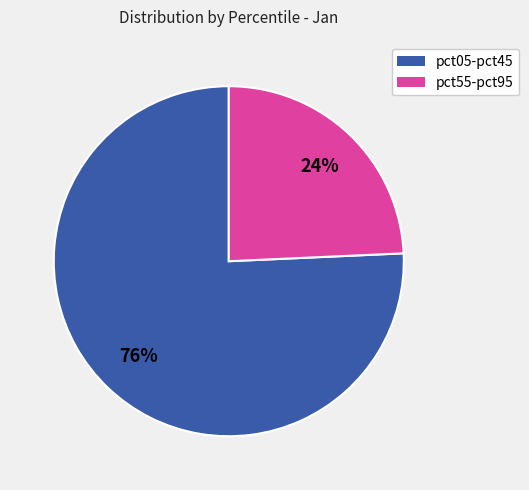

Is there a majority slice in this chart?

Yes